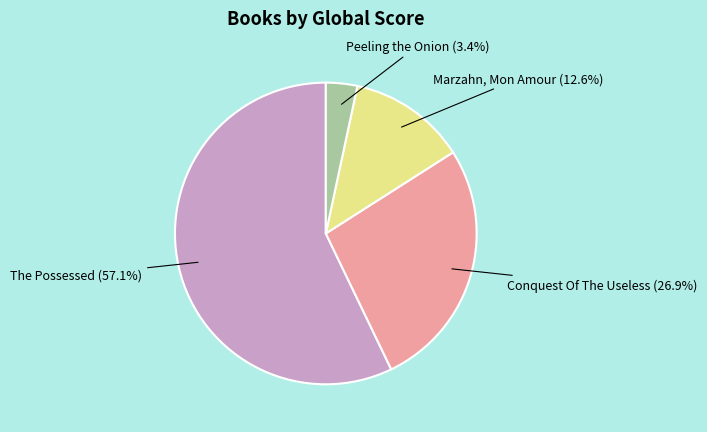

To the nearest percent, what portion does Peeling the Onion represent?

3%